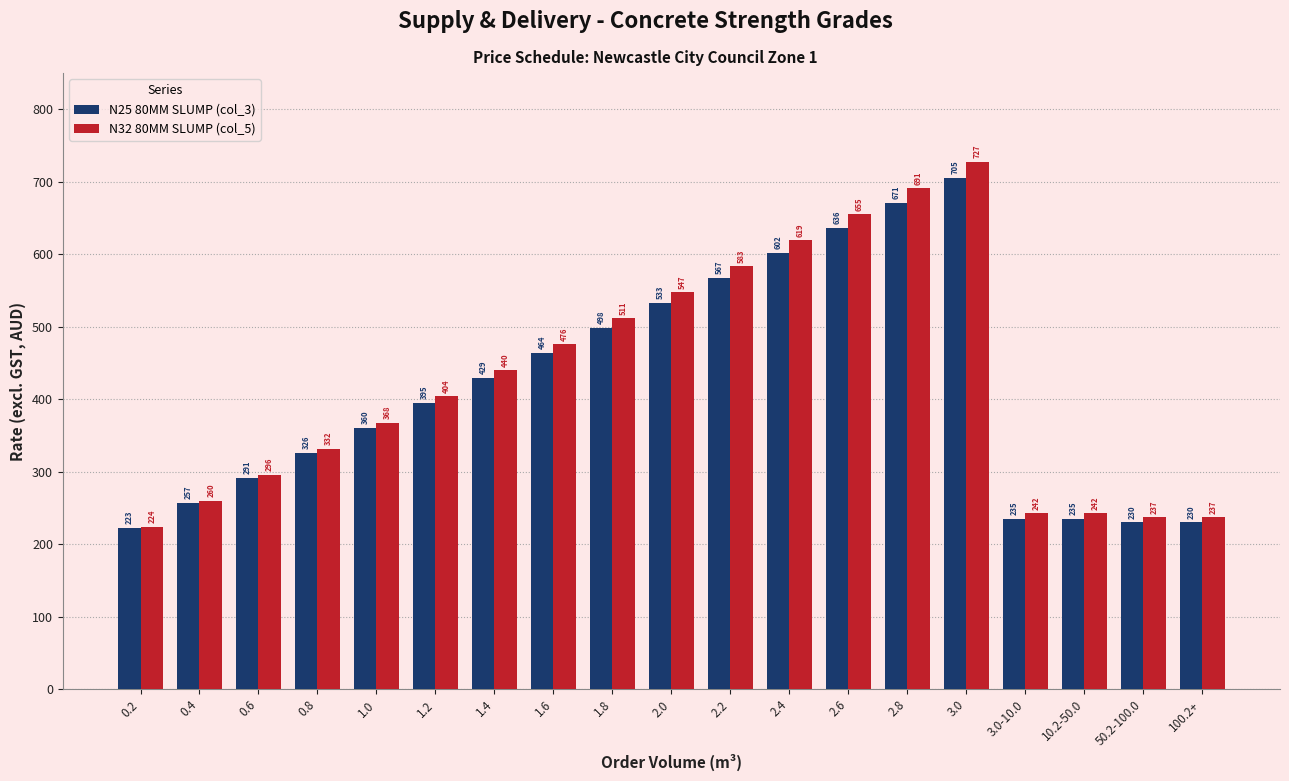

Does the chart contain stacked bars?

No